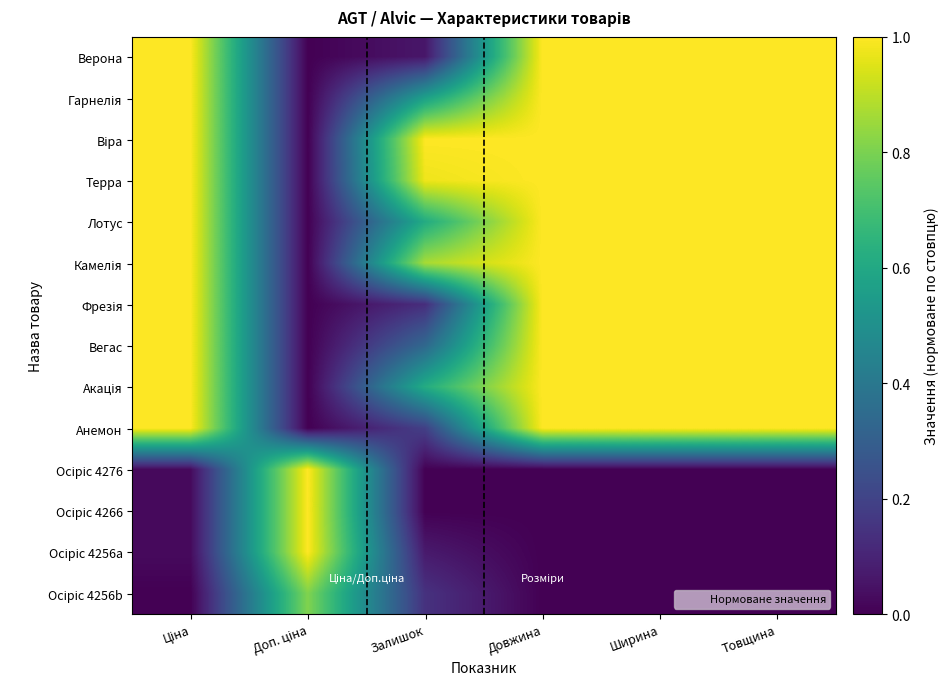

What is the spread (max minus min) of values at Залишок?

1.0